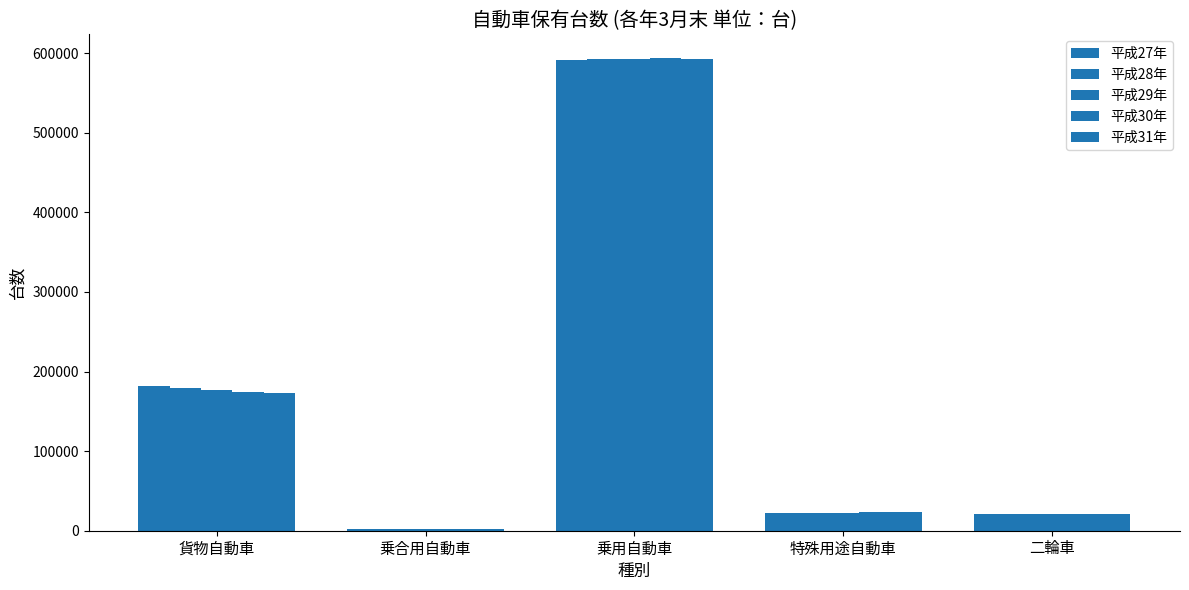

Are the bars grouped side by side (vs. stacked)?

Yes